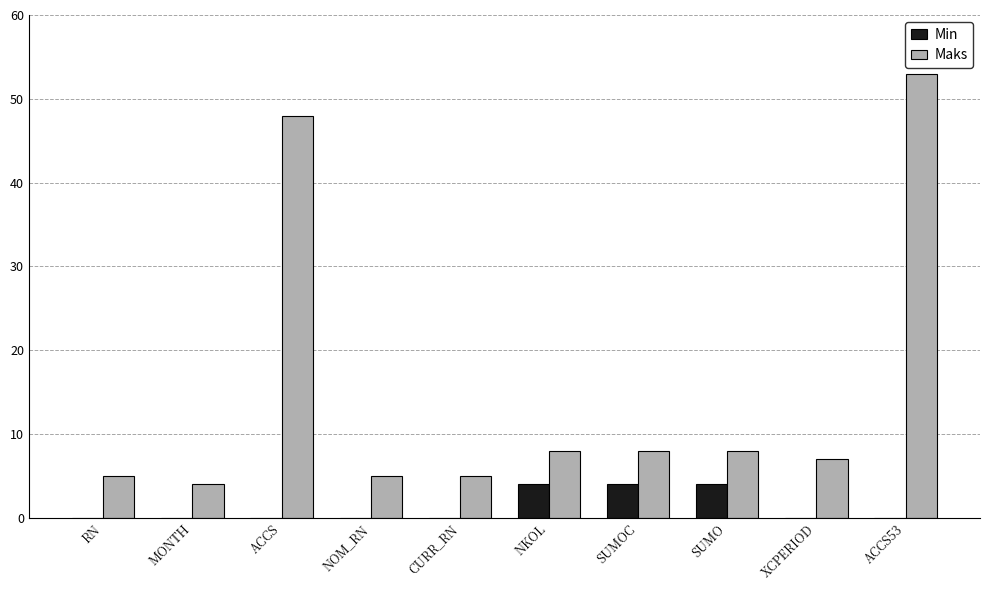

Is the value of Min at SUMOC greater than the value of Maks at ACCS53?

No